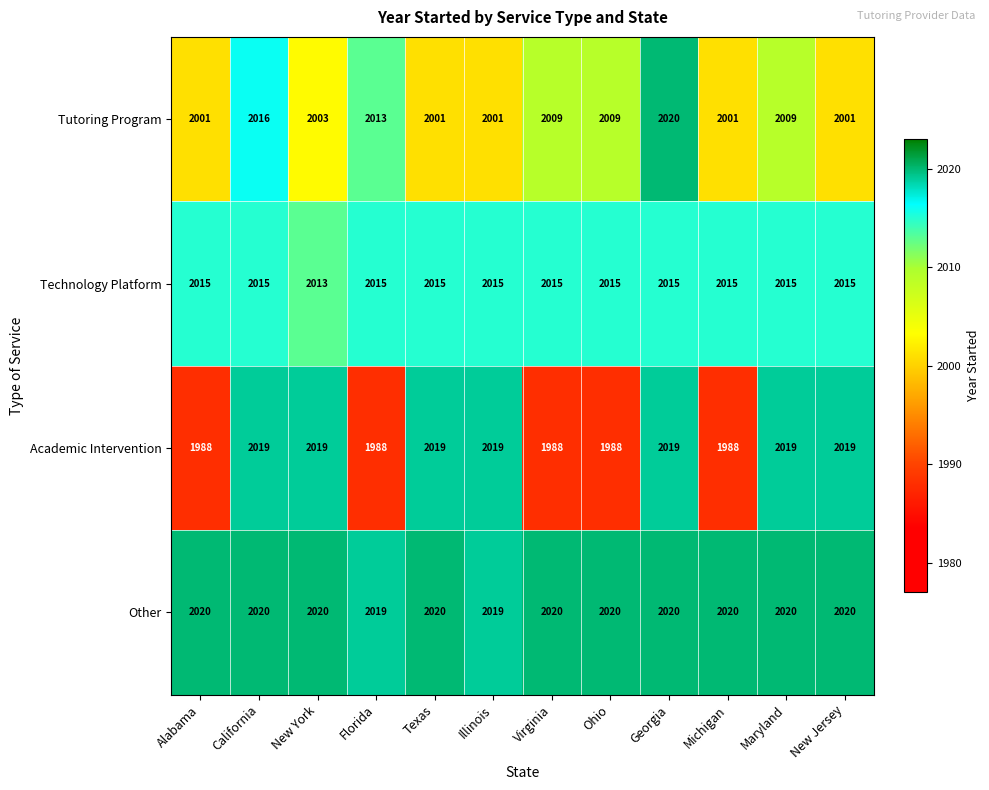

True or false: Tutoring Program has a value of 2016 at California.

True